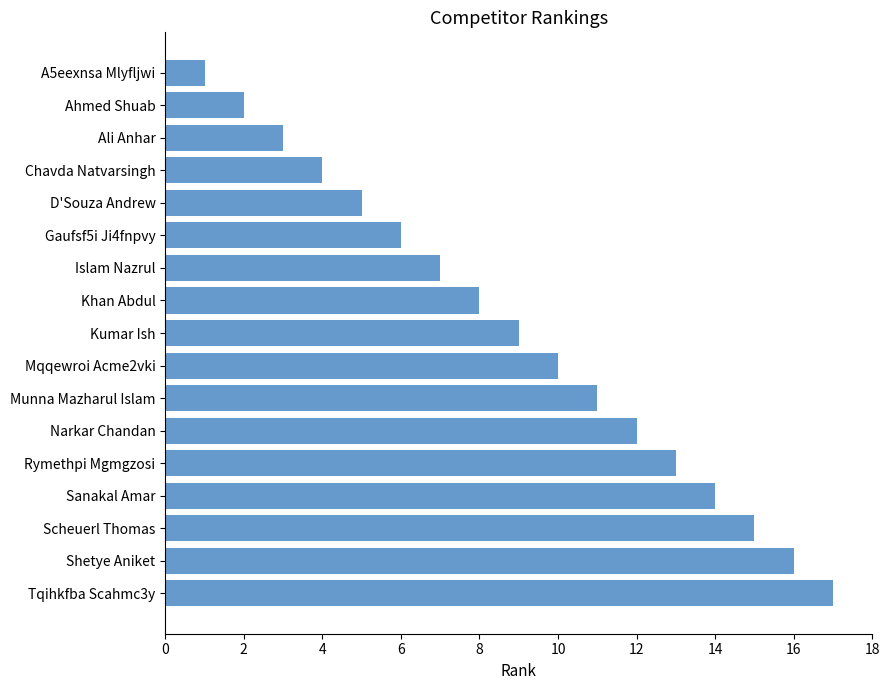

At which label is the value closest to 9?

Kumar Ish